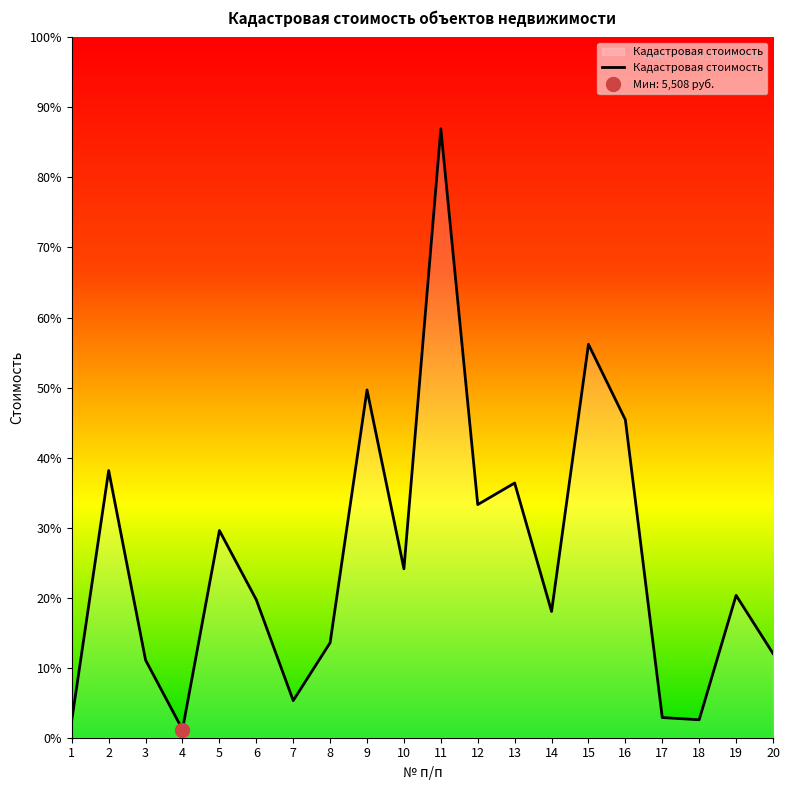

List the labels in order of value, largest first.

11, 15, 9, 16, 2, 13, 12, 5, 10, 19, 6, 14, 8, 20, 3, 7, 17, 18, 1, 4